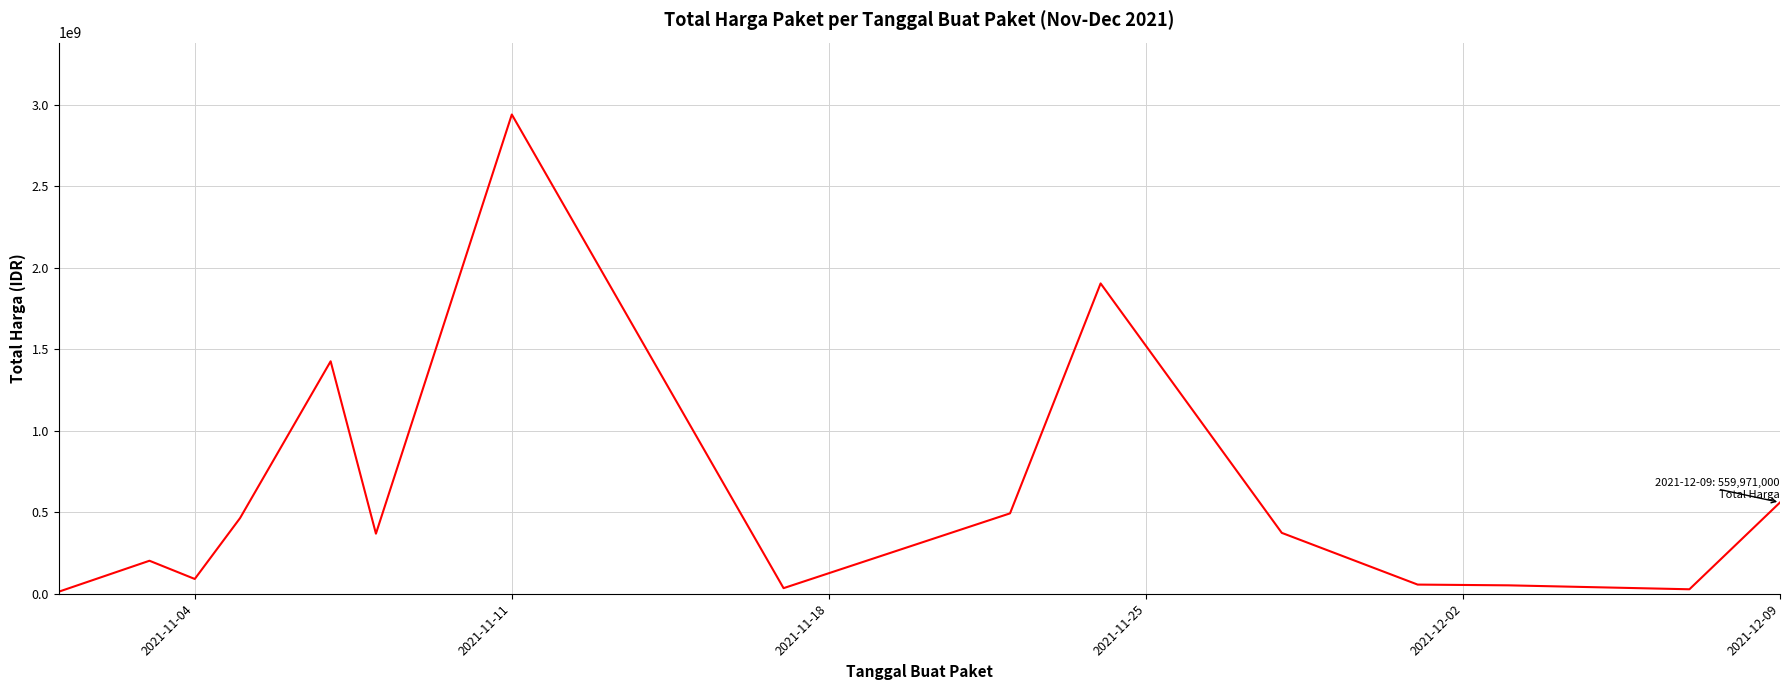

What is the greatest value displayed?

2939562240